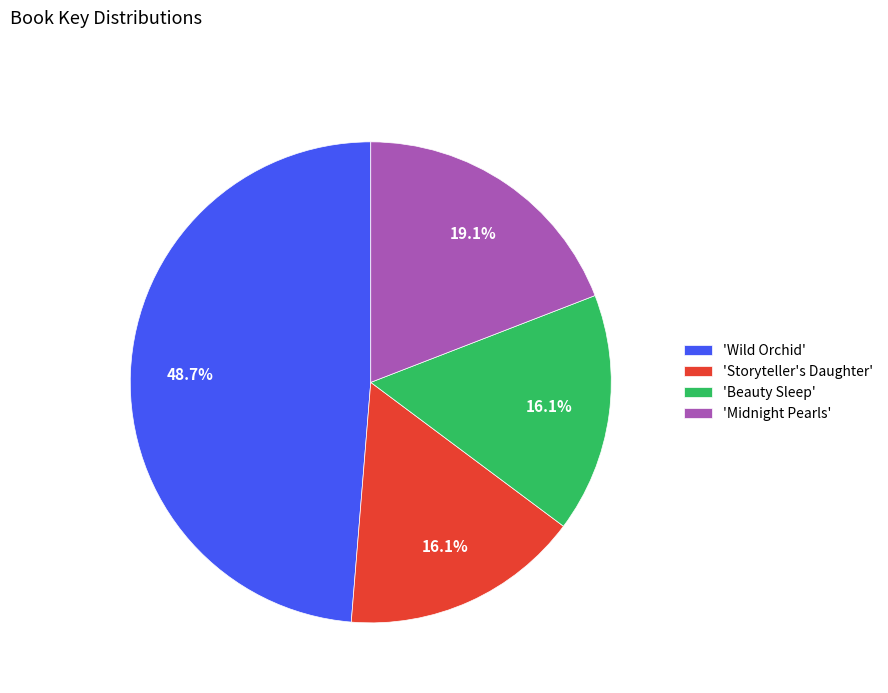

How many segments does this pie chart have?

4